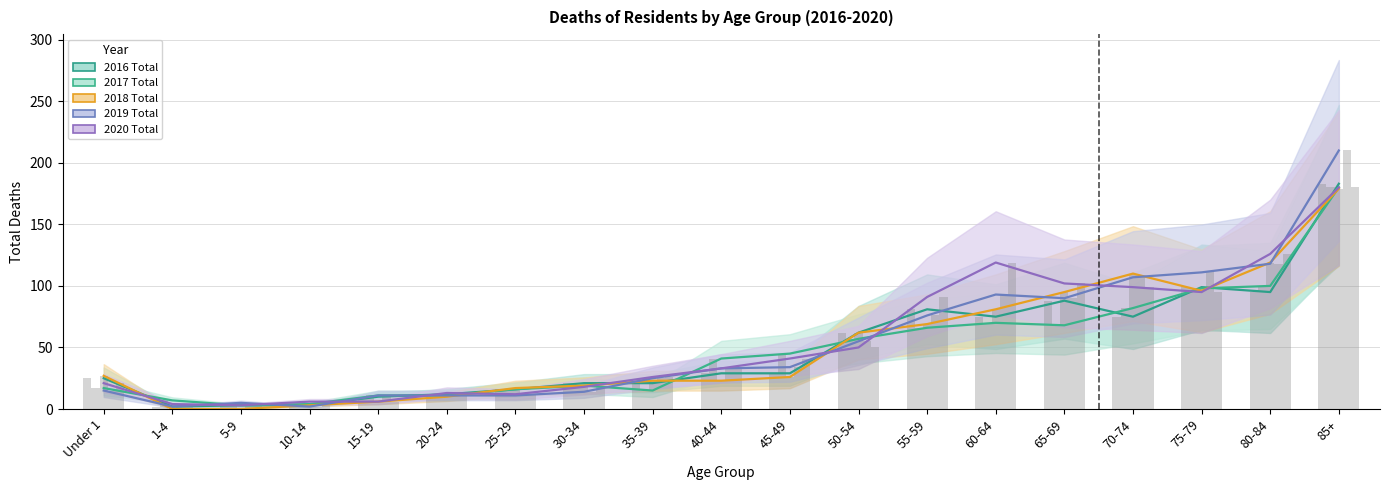

What is the difference between the 2019 Total values at 65-69 and 50-54?

35